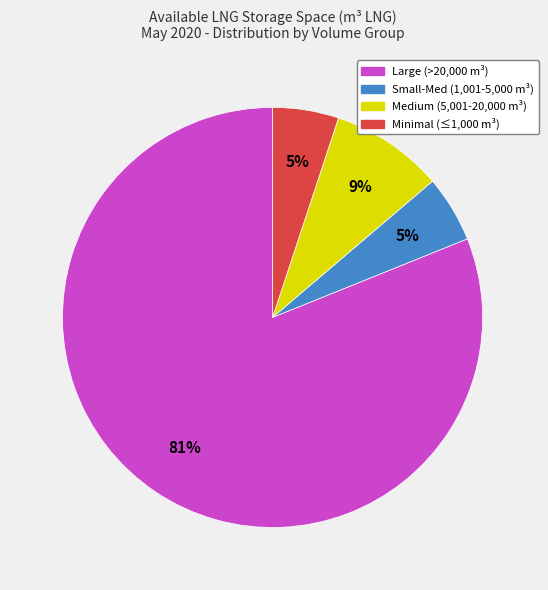

How many segments does this pie chart have?

4